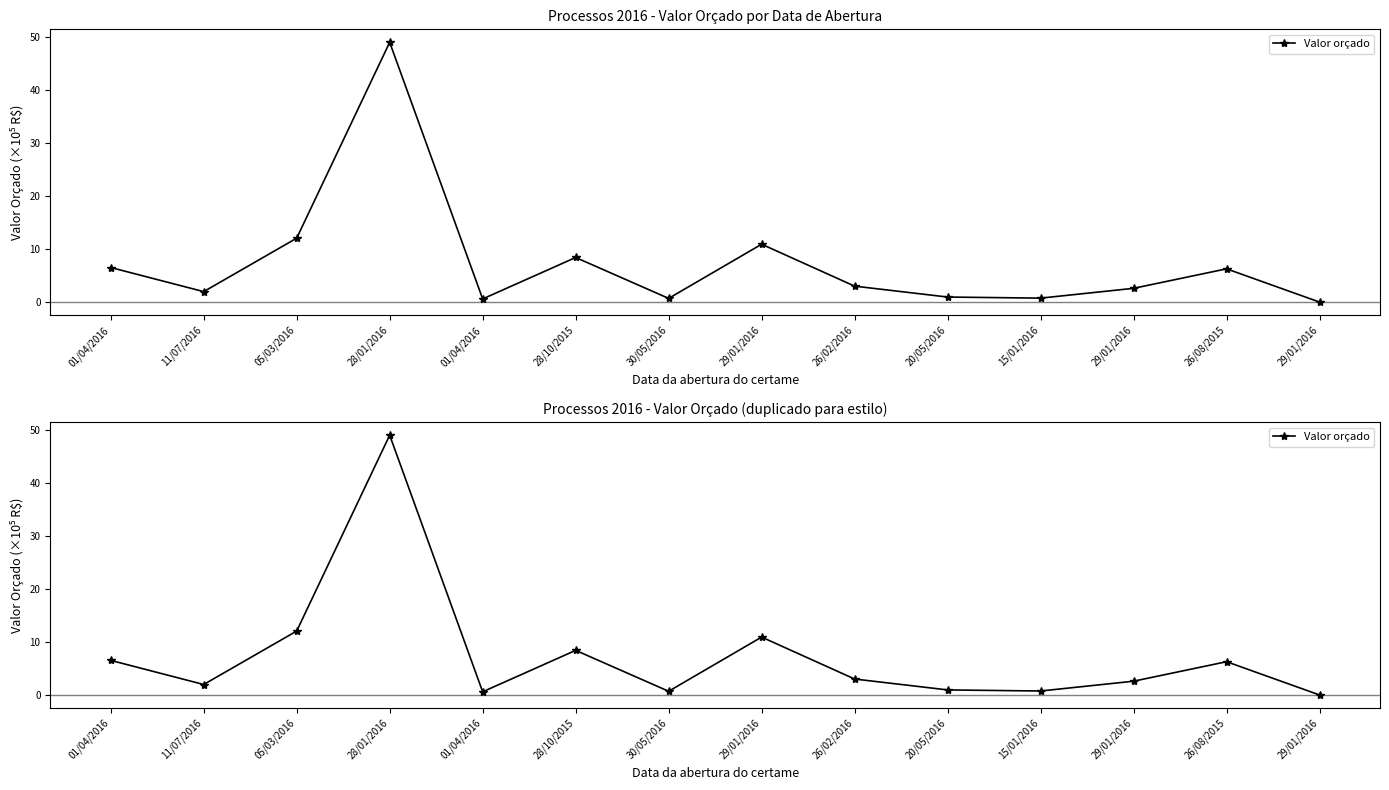

List the labels in order of value, smallest first.

29/01/2016, 01/04/2016, 30/05/2016, 15/01/2016, 20/05/2016, 11/07/2016, 29/01/2016, 26/02/2016, 26/08/2015, 01/04/2016, 28/10/2015, 29/01/2016, 05/03/2016, 28/01/2016